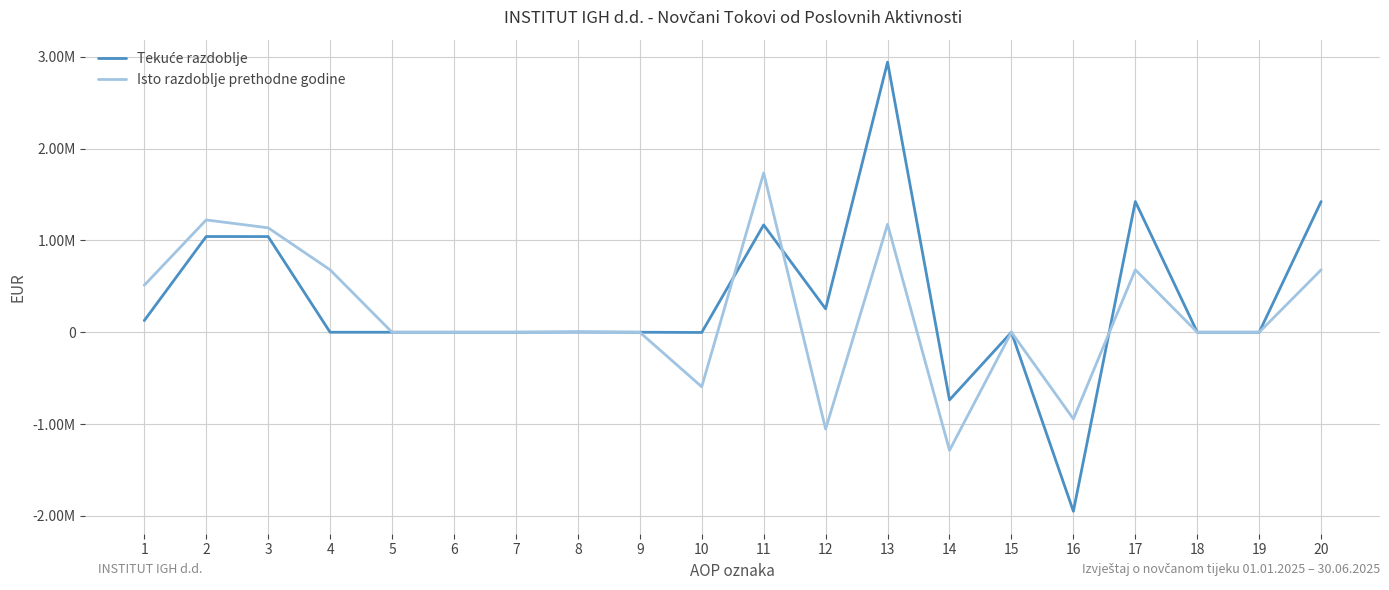

Does the chart display data point markers on the line(s)?

No